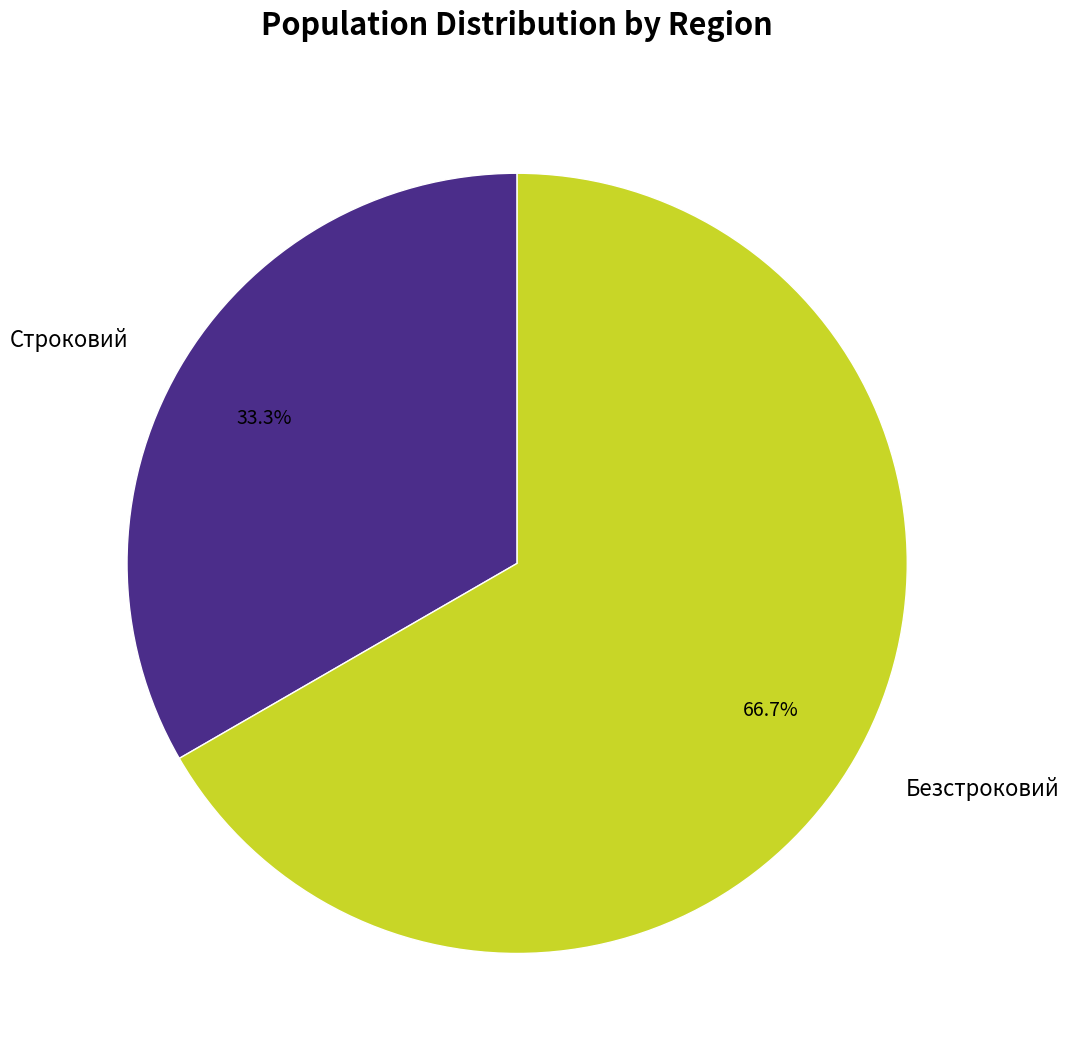

Approximately how many times larger is the value at Строковий compared to Безстроковий?

0.5